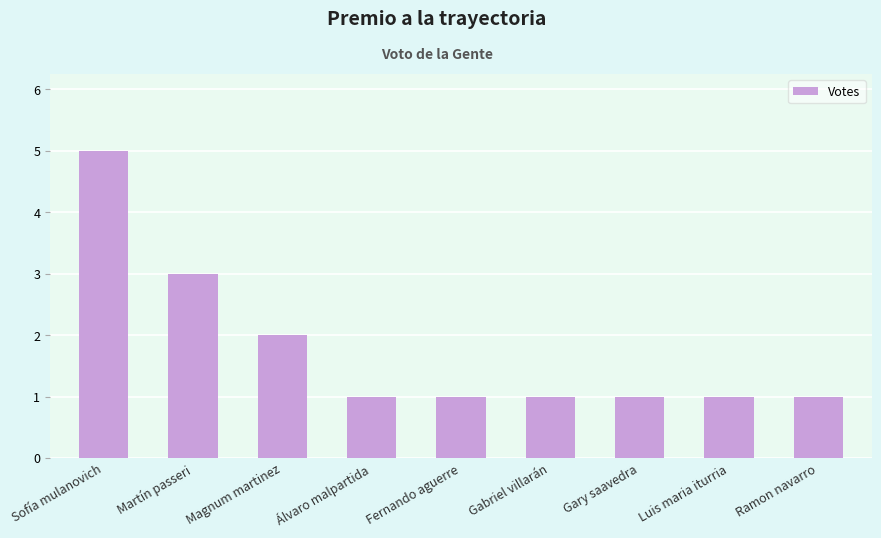

True or false: the data shows 5 at Sofía mulanovich.

True